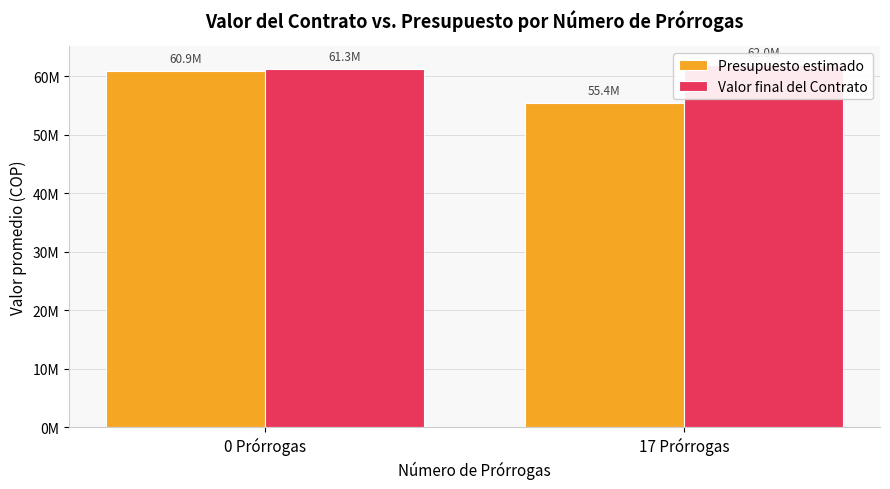

How many series are shown in this chart?

2